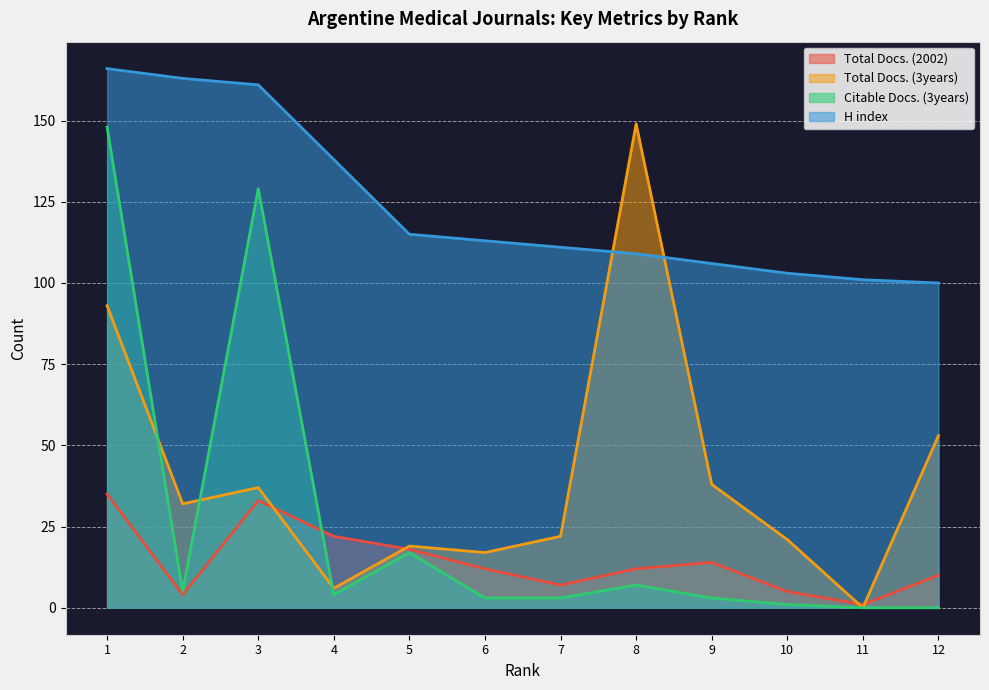

Rank the series by their maximum value, from highest to lowest.

H index, Total Docs. (3years), Citable Docs. (3years), Total Docs. (2002)